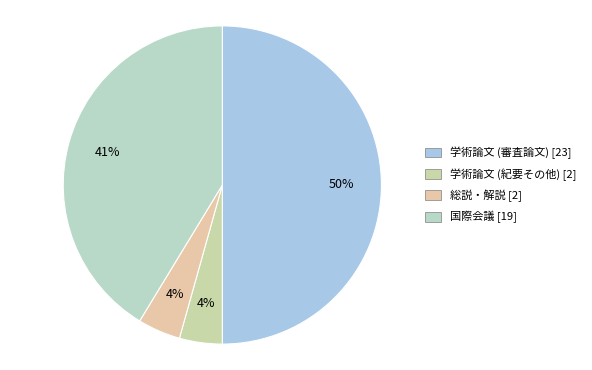

Combined, do 国際会議 and 学術論文 (紀要その他) account for over 50%?

No